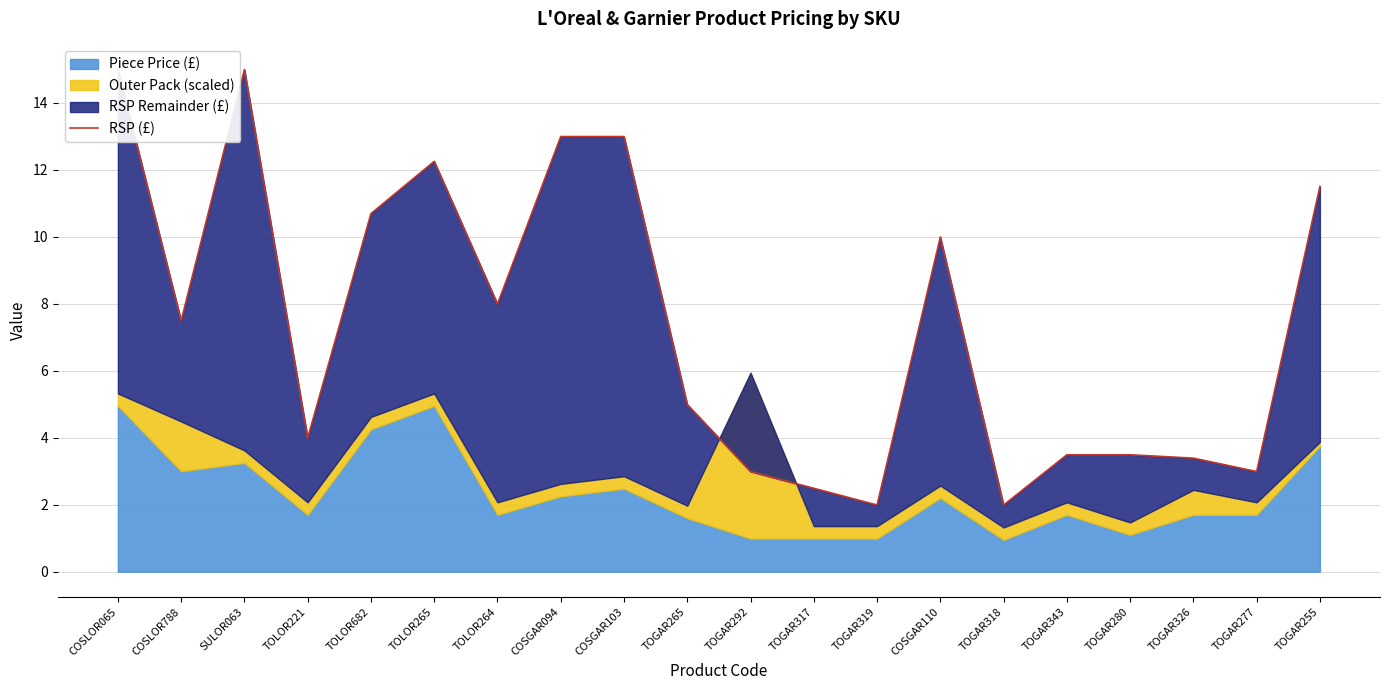

Where is the first local maximum?

SULOR063